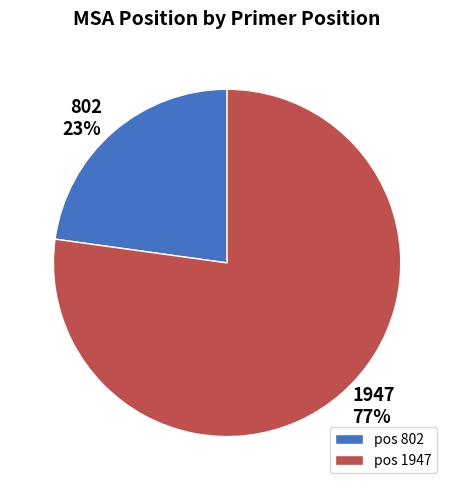

The pos 802 slice represents 9% of the pie. True or false?

False